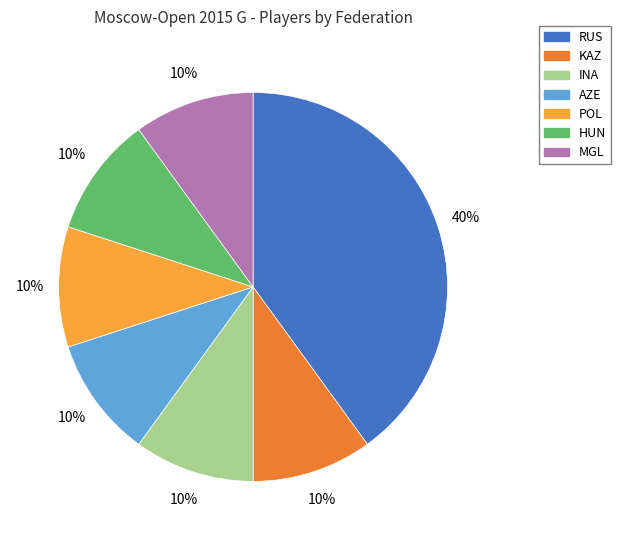

How many segments does this pie chart have?

7